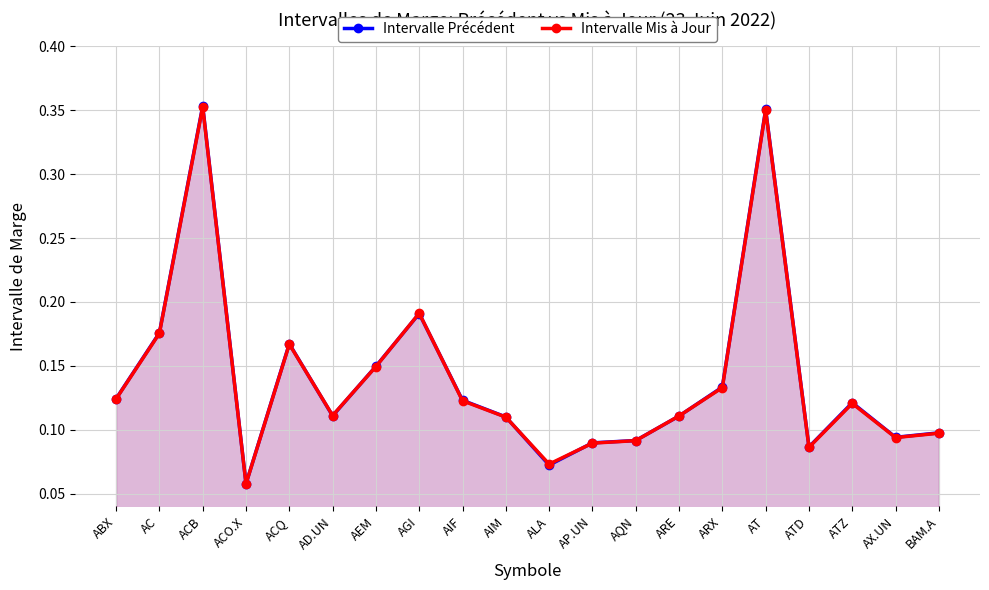

Reading right to left, extract all data points from this chart.

Intervalle Précédent: BAM.A=0.1	AX.UN=0.1	ATZ=0.1	ATD=0.1	AT=0.4	ARX=0.1	ARE=0.1	AQN=0.1	AP.UN=0.1	ALA=0.1	AIM=0.1	AIF=0.1	AGI=0.2	AEM=0.1	AD.UN=0.1	ACQ=0.2	ACO.X=0.1	ACB=0.4	AC=0.2	ABX=0.1
Intervalle Mis à Jour: BAM.A=0.1	AX.UN=0.1	ATZ=0.1	ATD=0.1	AT=0.3	ARX=0.1	ARE=0.1	AQN=0.1	AP.UN=0.1	ALA=0.1	AIM=0.1	AIF=0.1	AGI=0.2	AEM=0.1	AD.UN=0.1	ACQ=0.2	ACO.X=0.1	ACB=0.4	AC=0.2	ABX=0.1